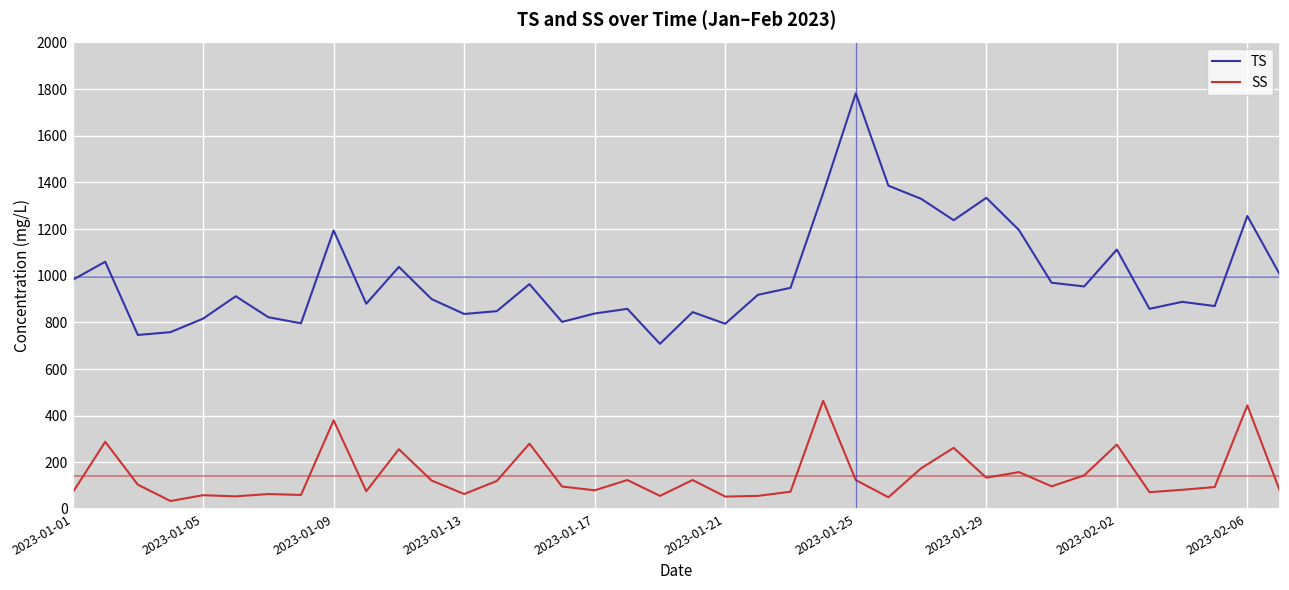

What is the difference between the maximum and minimum values in the SS series?

430